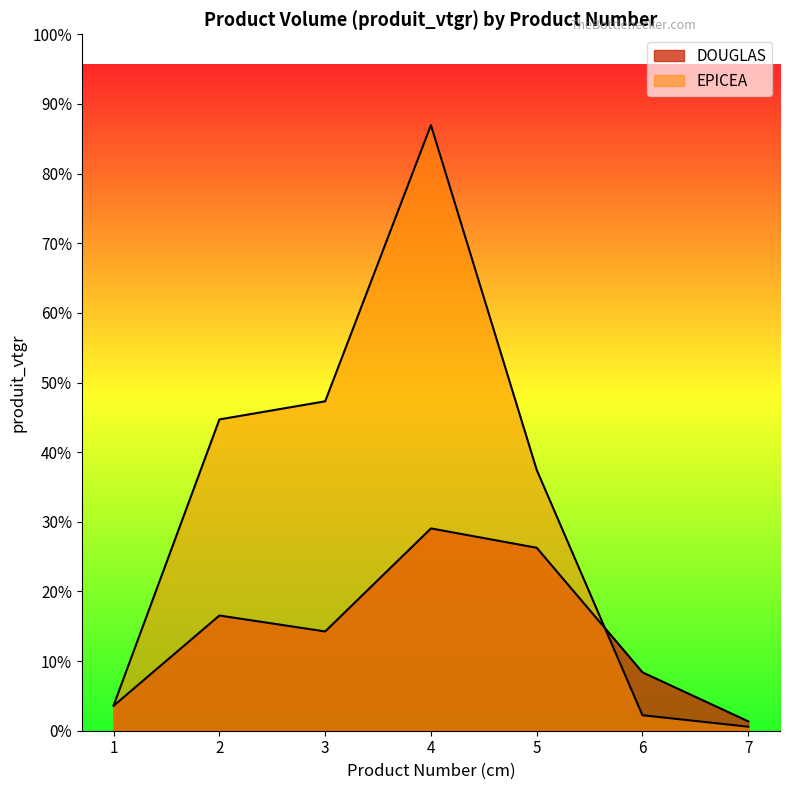

True or false: DOUGLAS and EPICEA cross at least once.

True